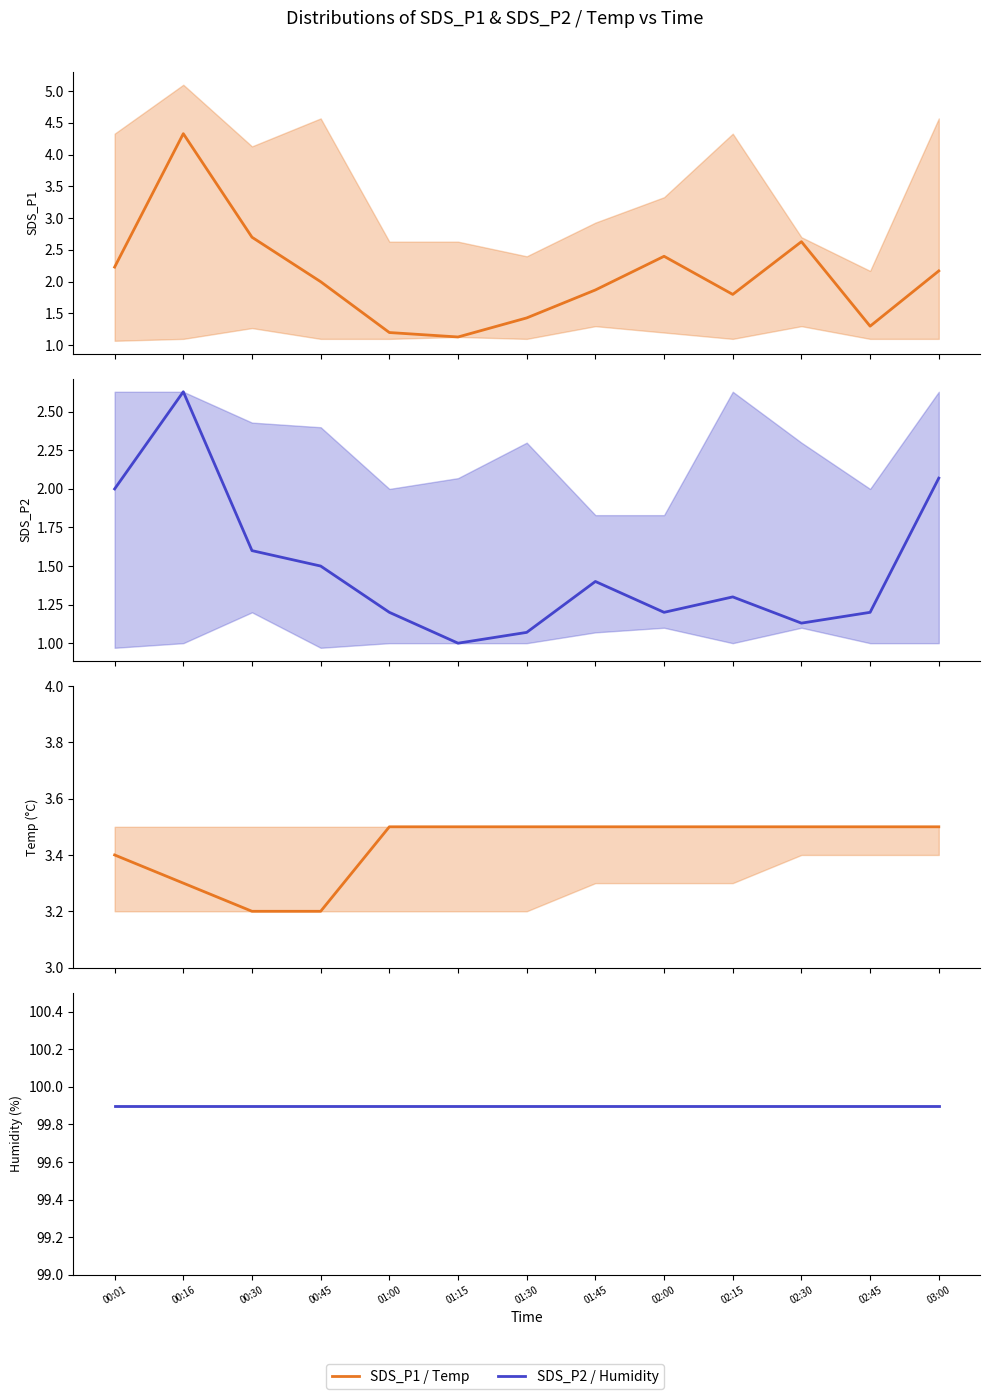

Reading left to right, what are all the values shown in this chart?

SDS_P1: 00:01=2.2	00:16=4.3	00:30=2.7	00:45=2.0	01:00=1.2	01:15=1.1	01:30=1.4	01:45=1.9	02:00=2.4	02:15=1.8	02:30=2.6	02:45=1.3	03:00=2.2
SDS_P2: 00:01=2.0	00:16=2.6	00:30=1.6	00:45=1.5	01:00=1.2	01:15=1.0	01:30=1.1	01:45=1.4	02:00=1.2	02:15=1.3	02:30=1.1	02:45=1.2	03:00=2.1
Temp: 00:01=3.4	00:16=3.3	00:30=3.2	00:45=3.2	01:00=3.5	01:15=3.5	01:30=3.5	01:45=3.5	02:00=3.5	02:15=3.5	02:30=3.5	02:45=3.5	03:00=3.5
Humidity: 00:01=99.9	00:16=99.9	00:30=99.9	00:45=99.9	01:00=99.9	01:15=99.9	01:30=99.9	01:45=99.9	02:00=99.9	02:15=99.9	02:30=99.9	02:45=99.9	03:00=99.9